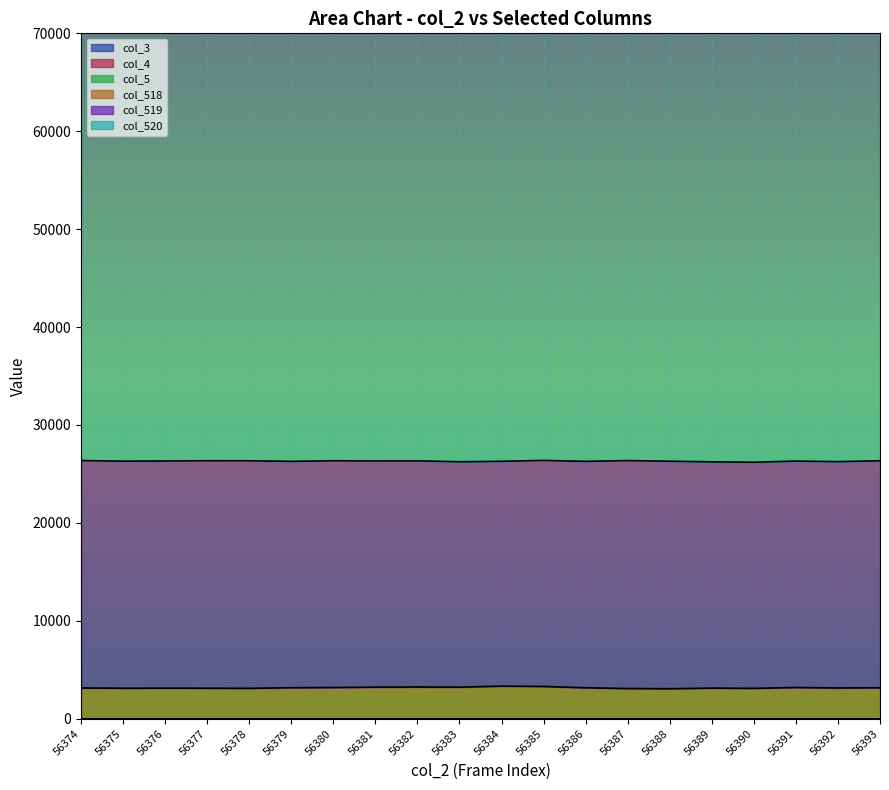

True or false: col_519 and col_5 cross at least once.

False